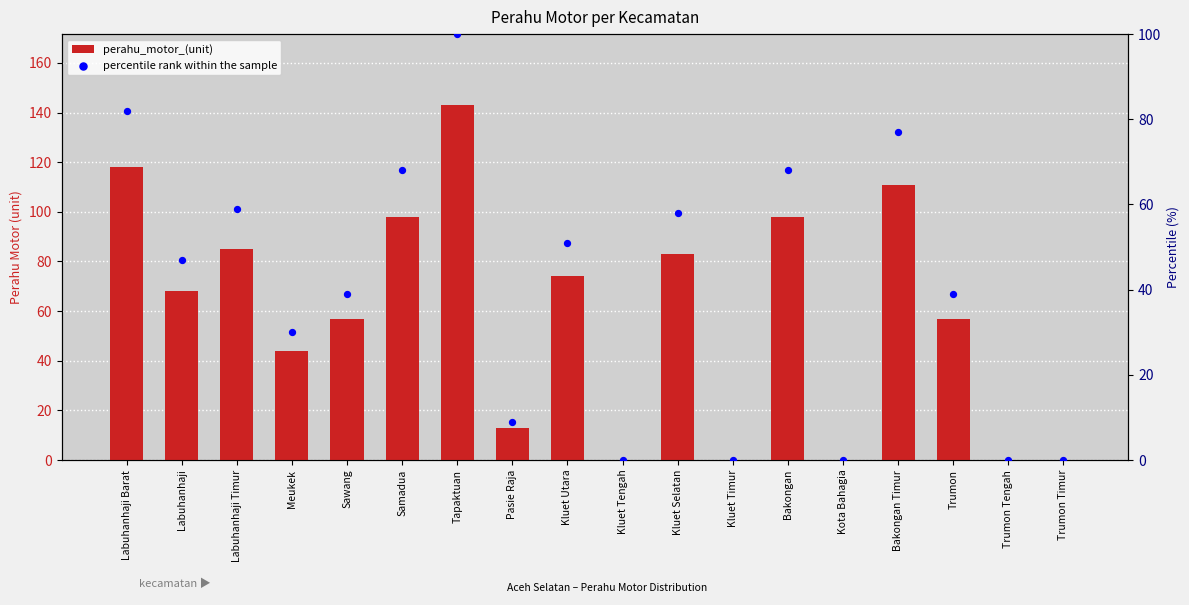

What are all the series names shown in the legend?

perahu_motor_(unit), percentile rank within the sample